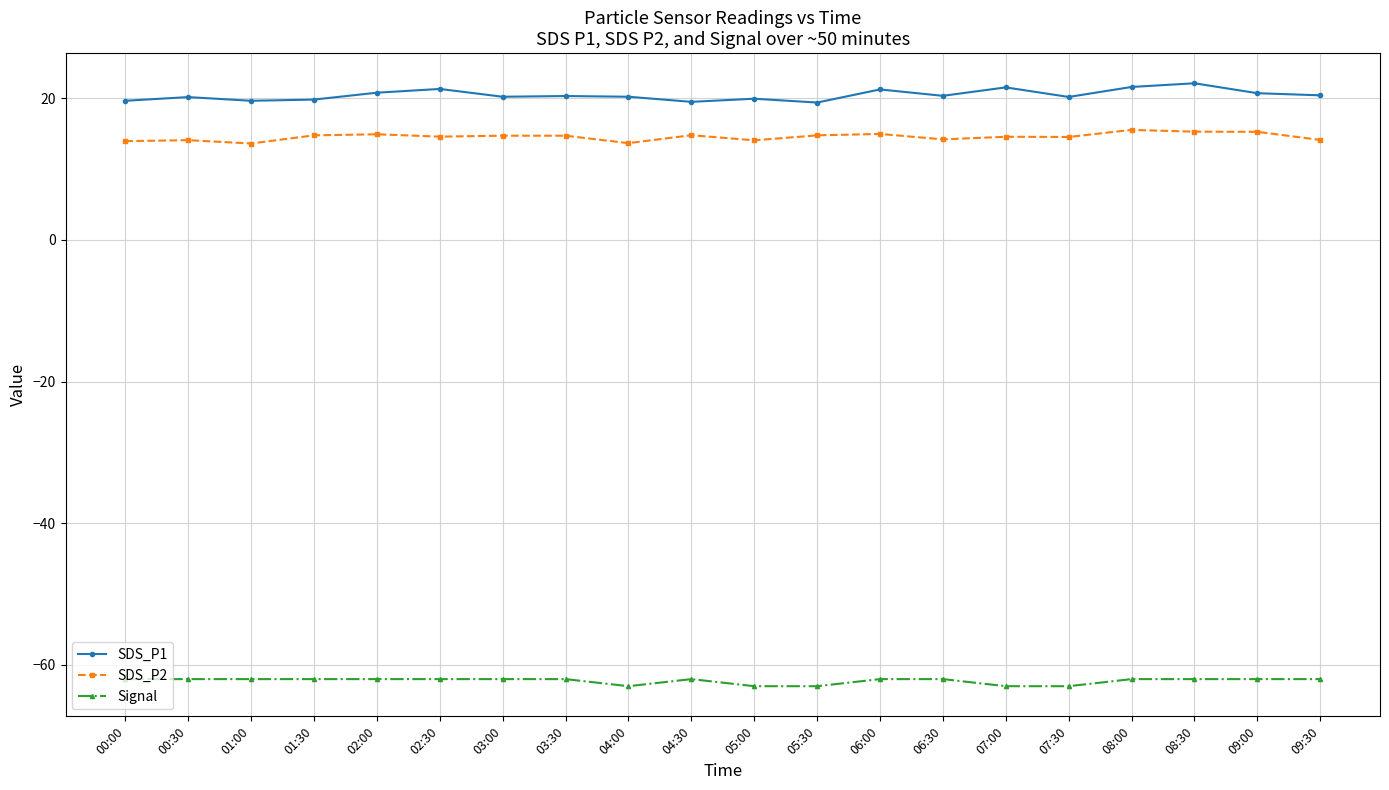

Does the chart display data point markers on the line(s)?

Yes